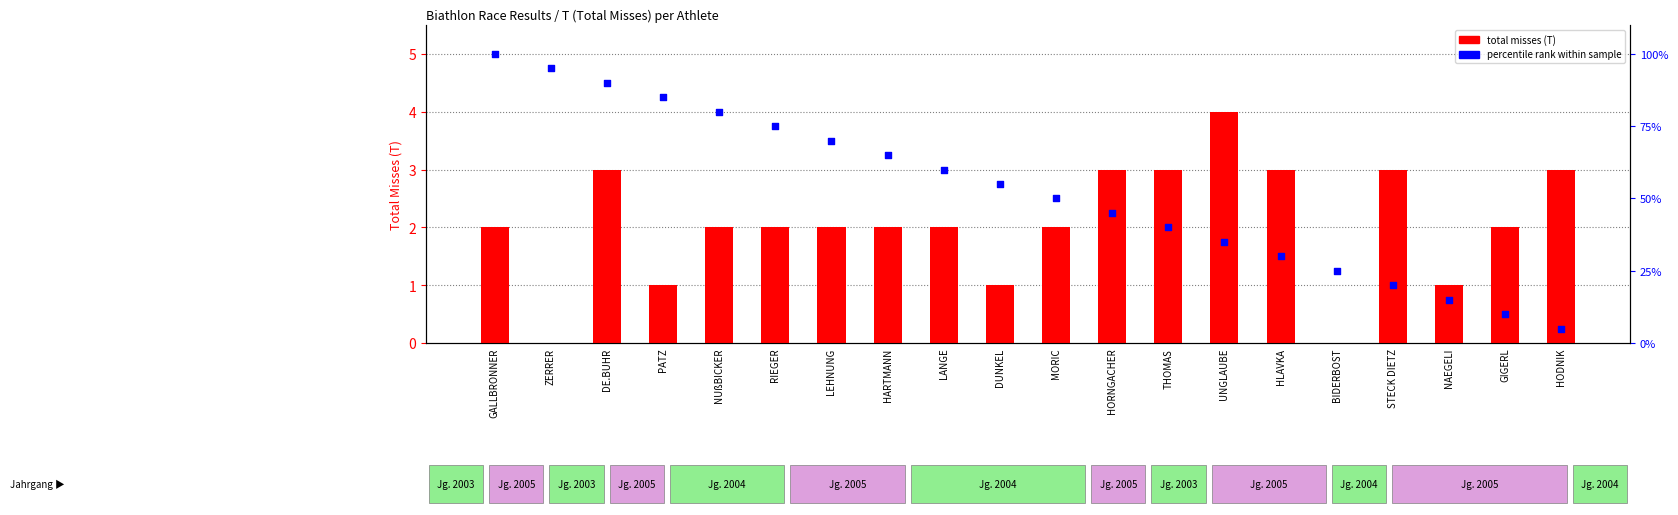

At which category is the sum across all series the highest?

GALLBRONNER